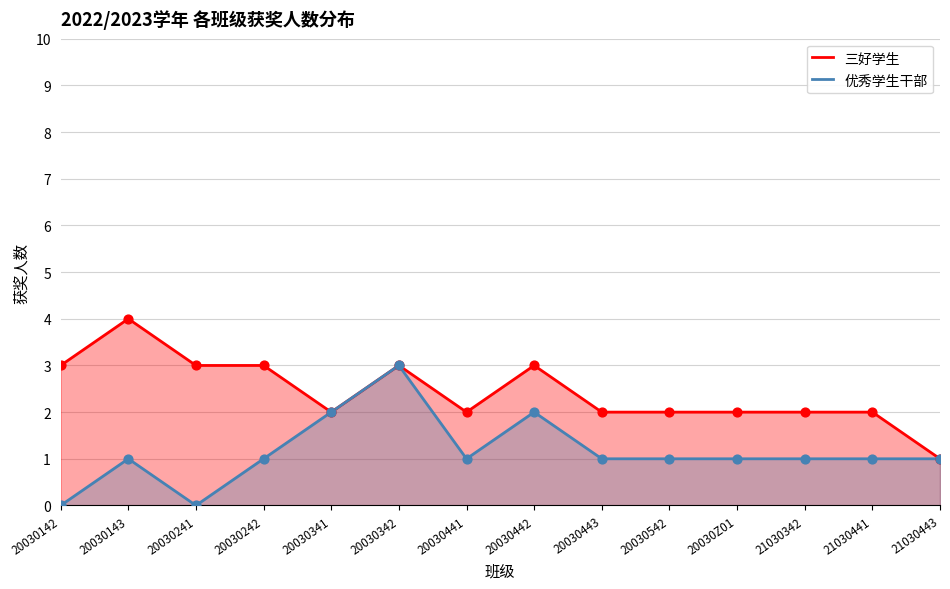

At how many categories does at least one series exceed 0?

14